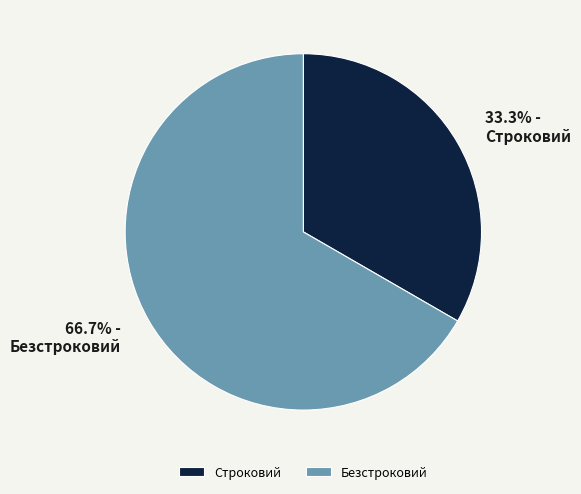

What is the largest slice in the pie chart?

Безстроковий